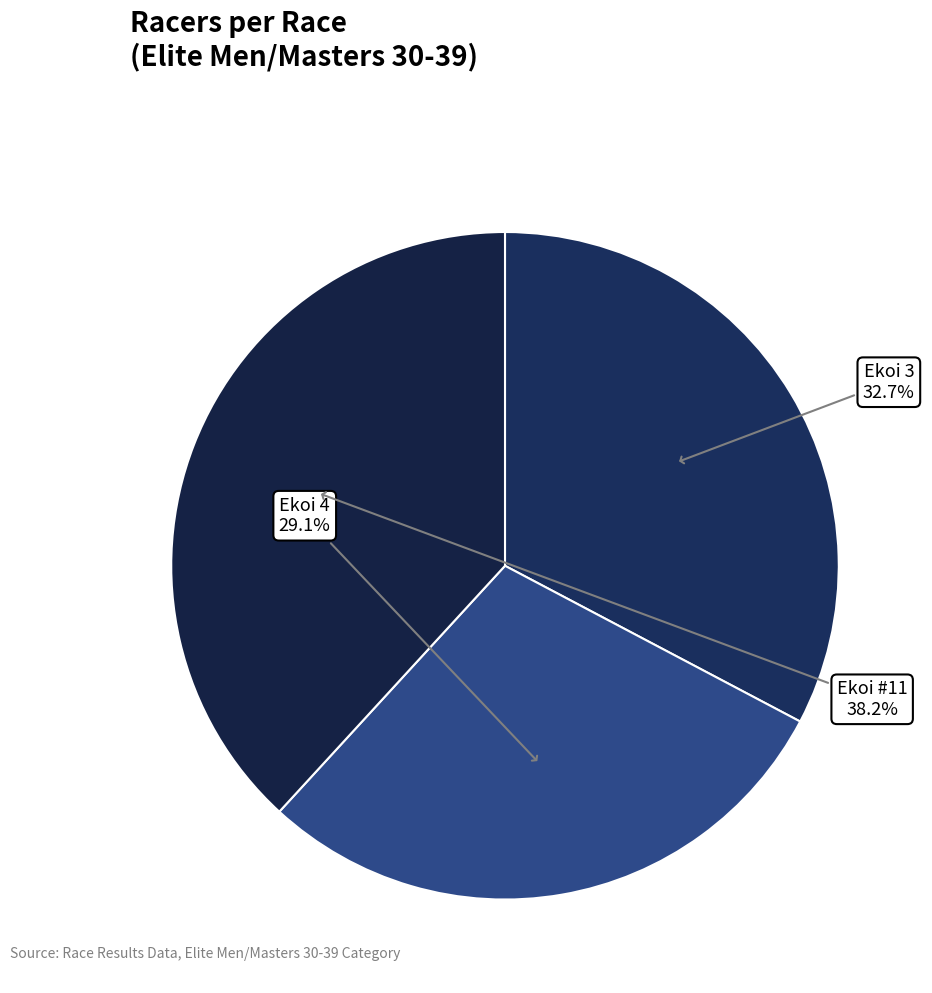

Which category has the biggest portion of the pie?

Ekoi #11